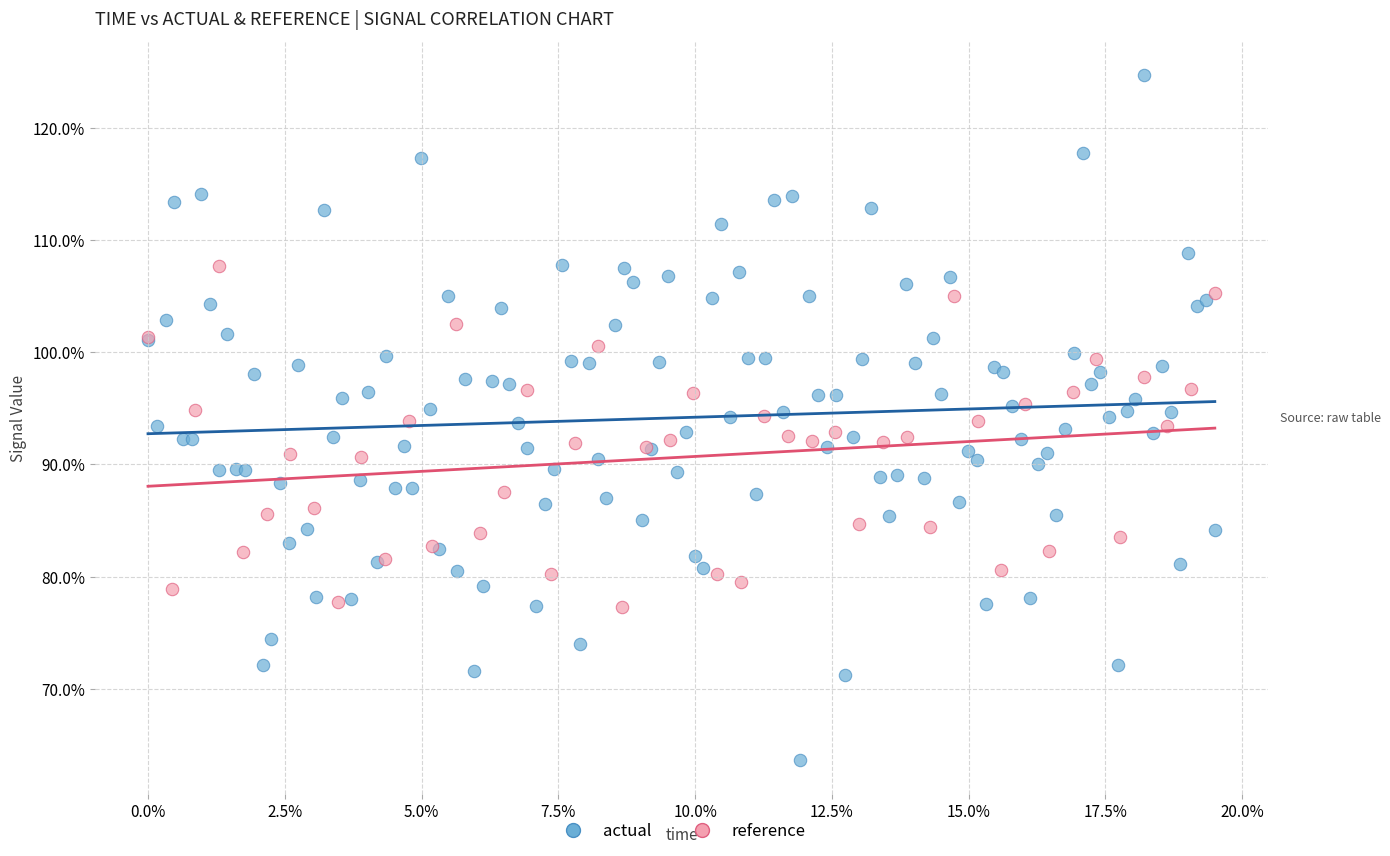

What are all the series names shown in the legend?

actual, reference